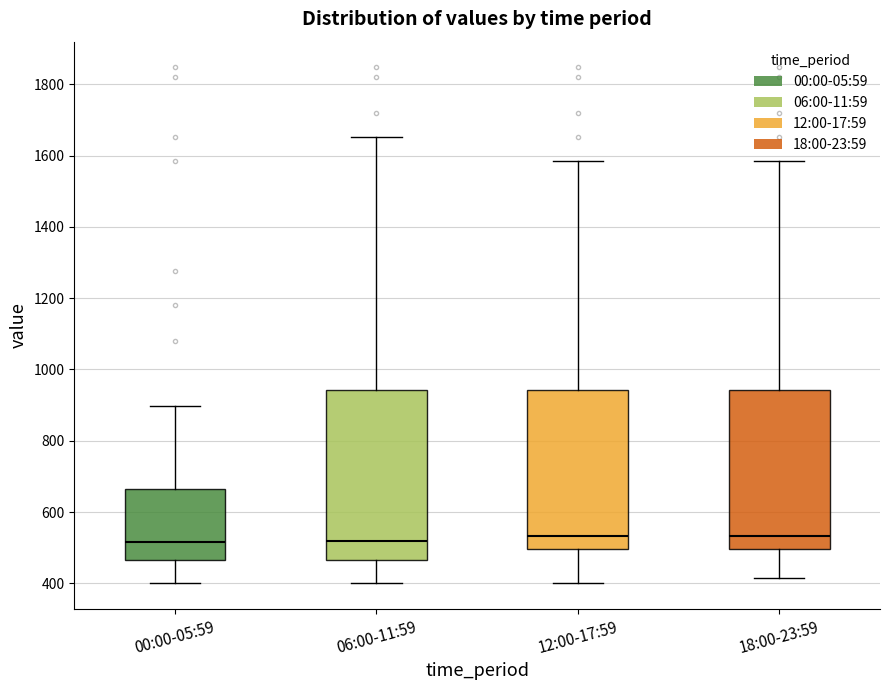

Comparing the boxes themselves (not the whiskers), which one is the tallest?

06:00-11:59